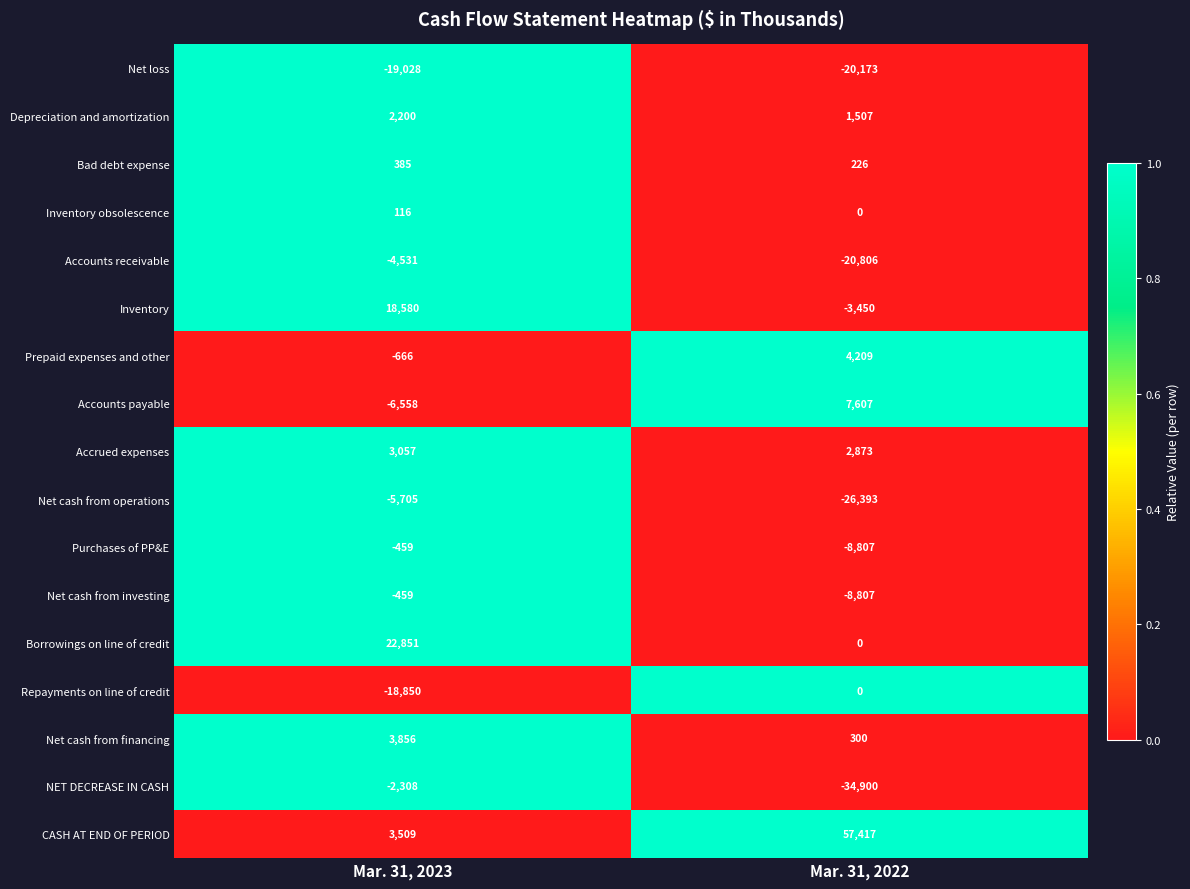

Which category has the lowest value across all series?

Mar. 31, 2022